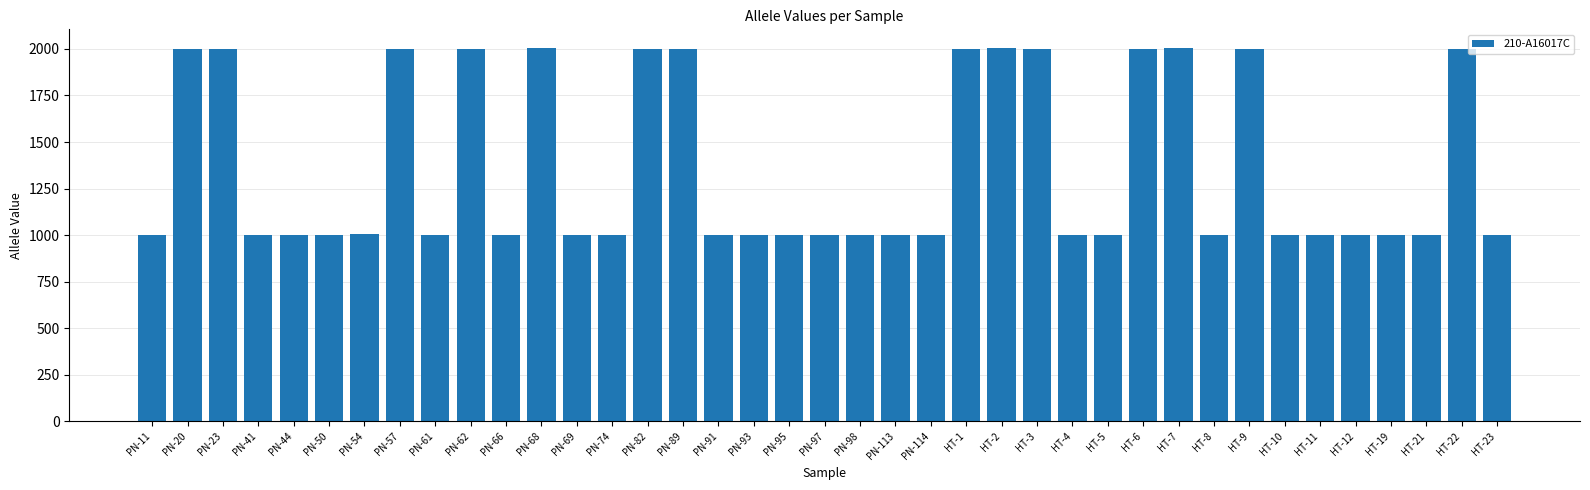

What is the minimum value shown in the chart?

1001